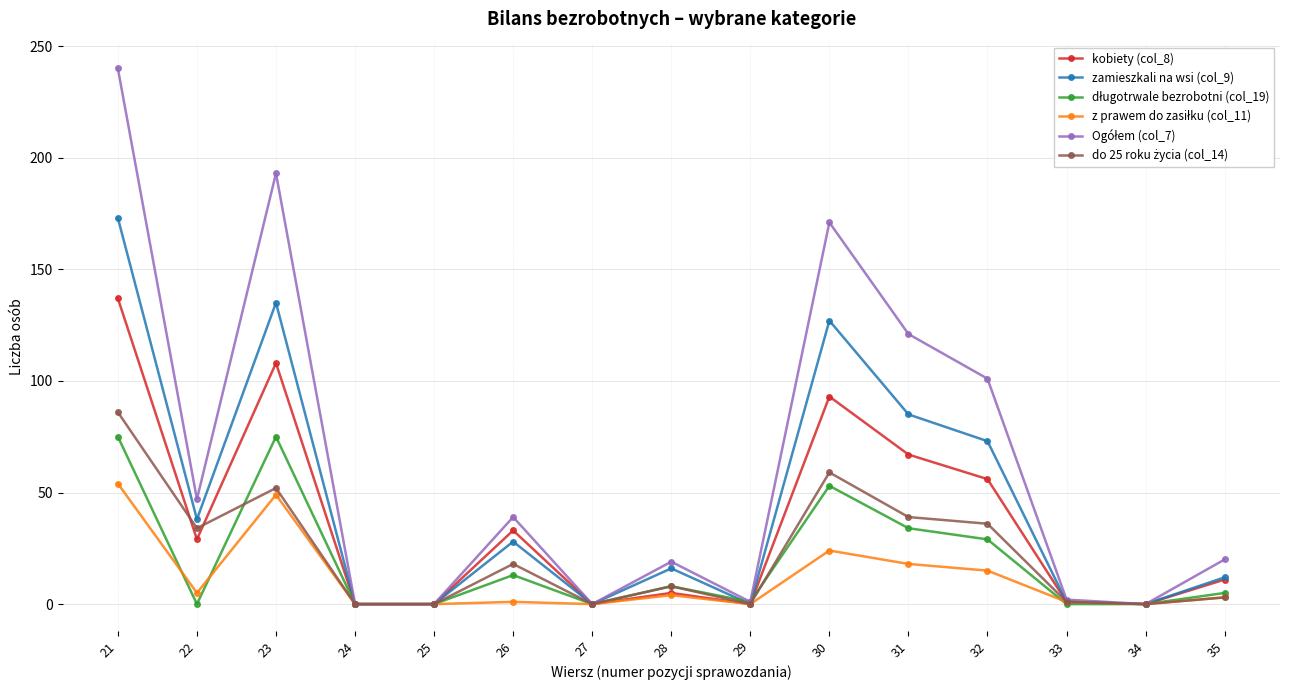

True or false: kobiety (col_8) has more than 0 interior local peaks.

True